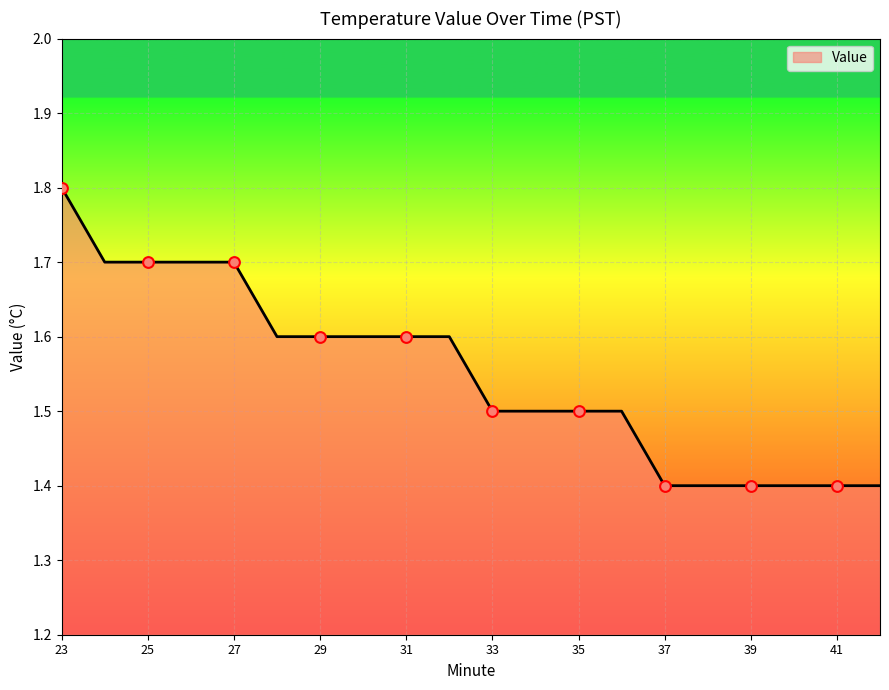

What is the minimum value shown in the chart?

1.4